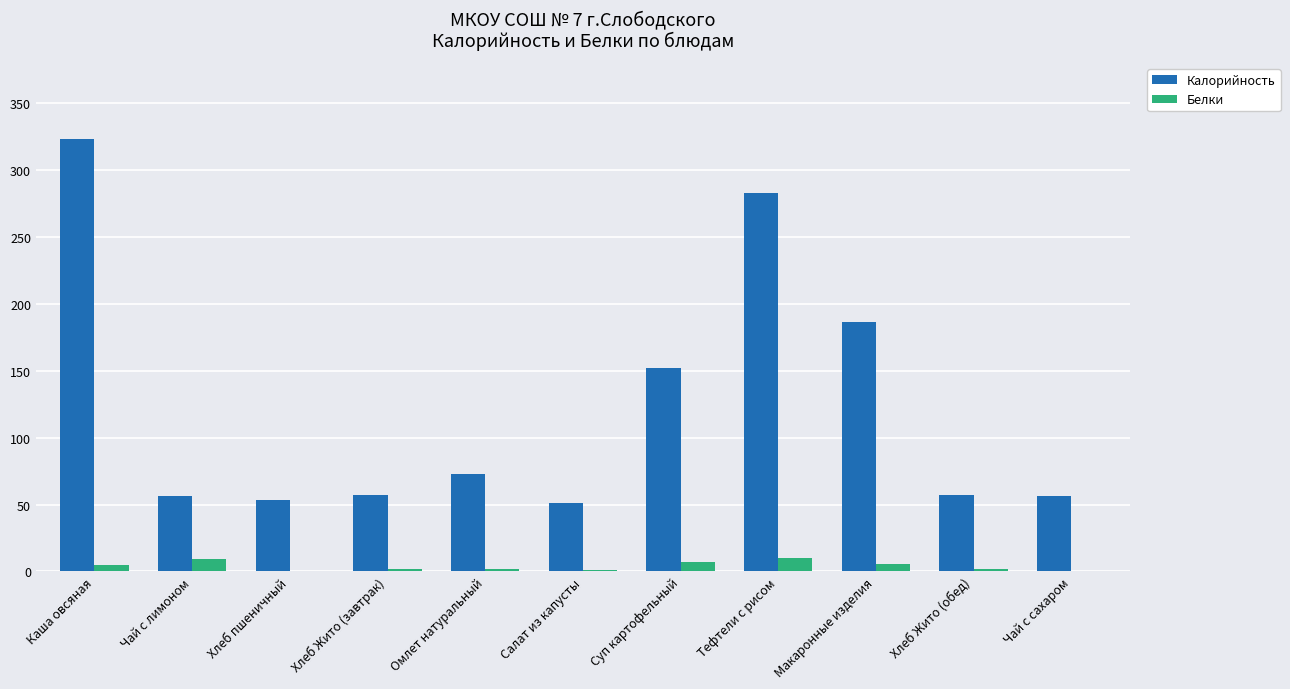

How many data points does each series have?

11